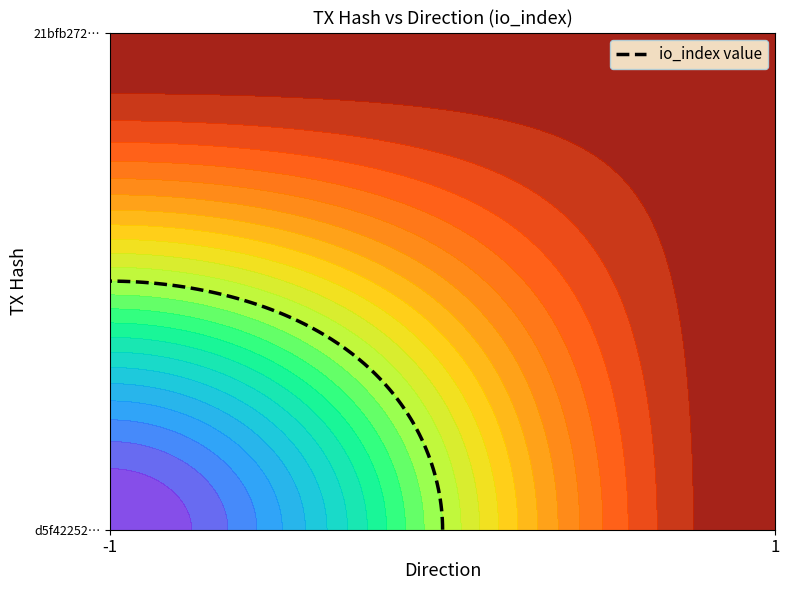

How many d5f422522630dff1834f8bce94b2bff1f184f74 values are between -1 and 995?

2